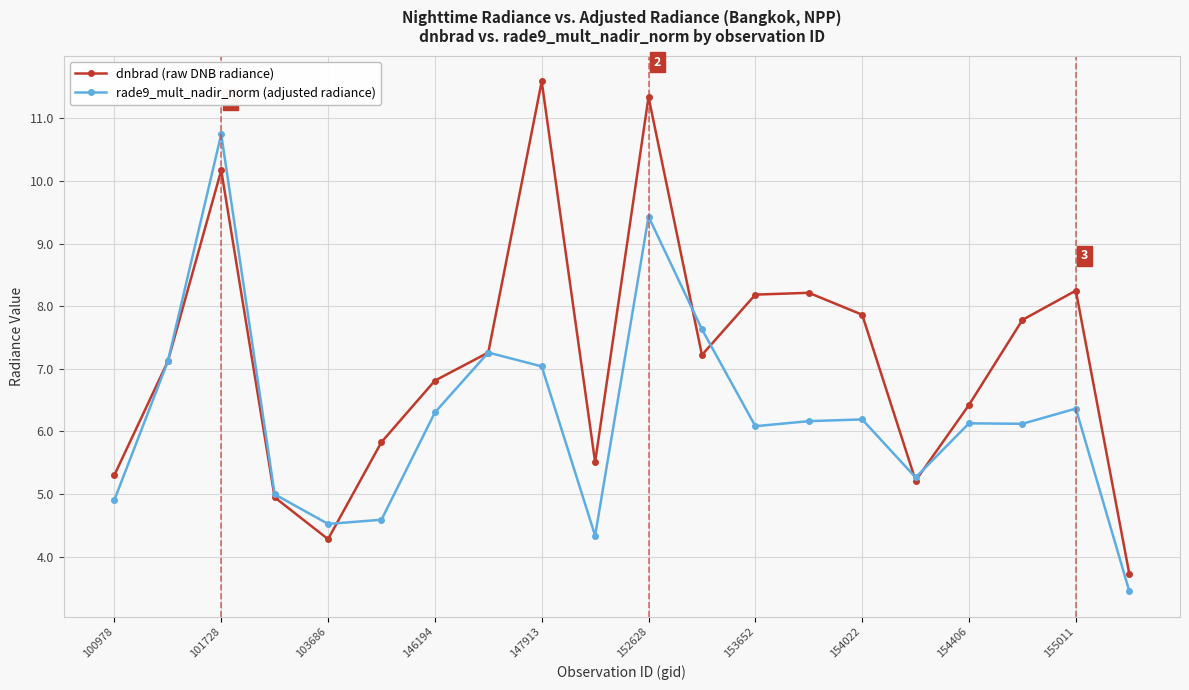

List the series in order of their peak value, highest first.

dnbrad (raw DNB radiance), rade9_mult_nadir_norm (adjusted radiance)